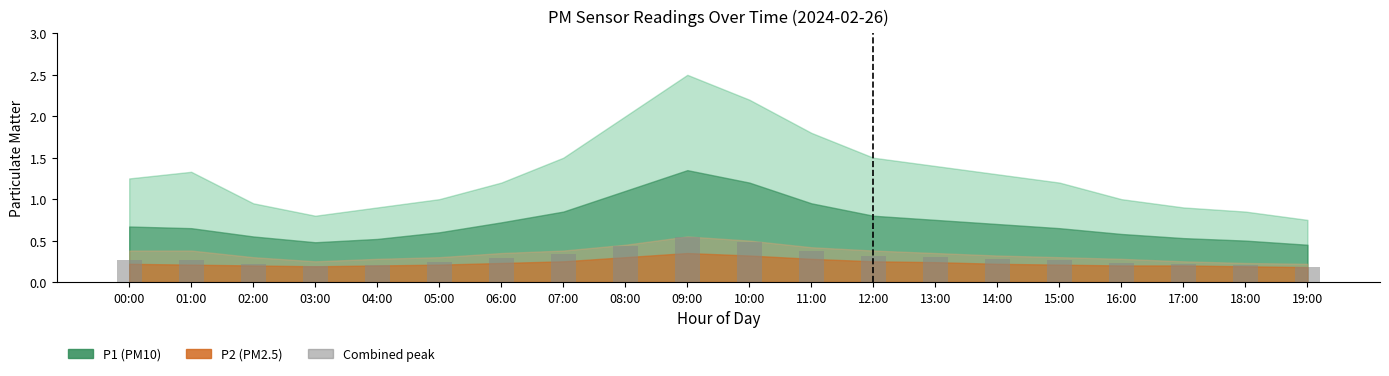

What position from the right is 06:00?

14